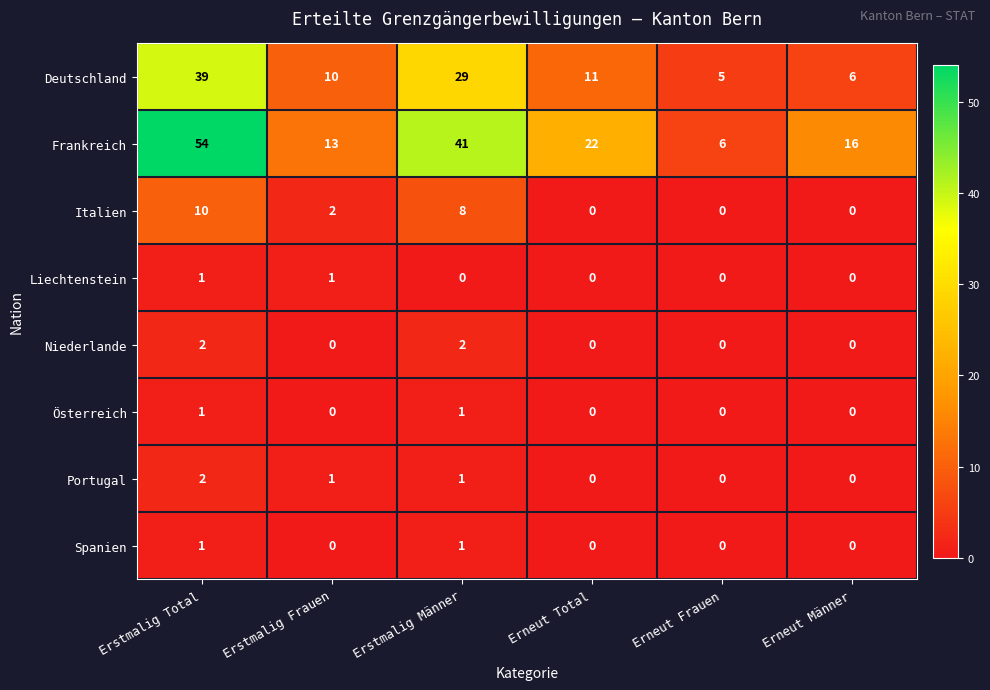

What is the total value across all series at Erneut Männer?

22